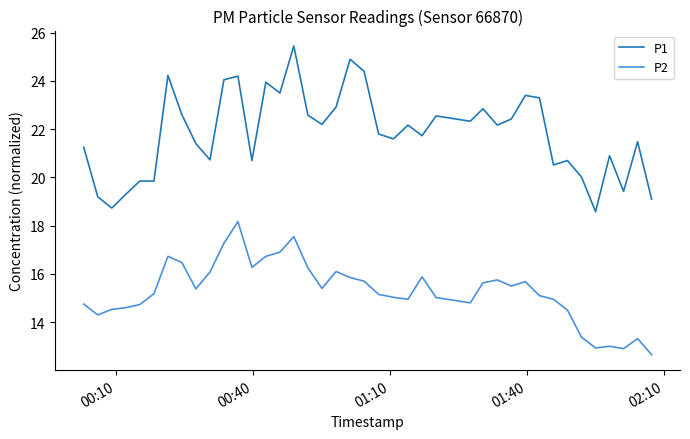

What is the minimum value for P2?

12.7